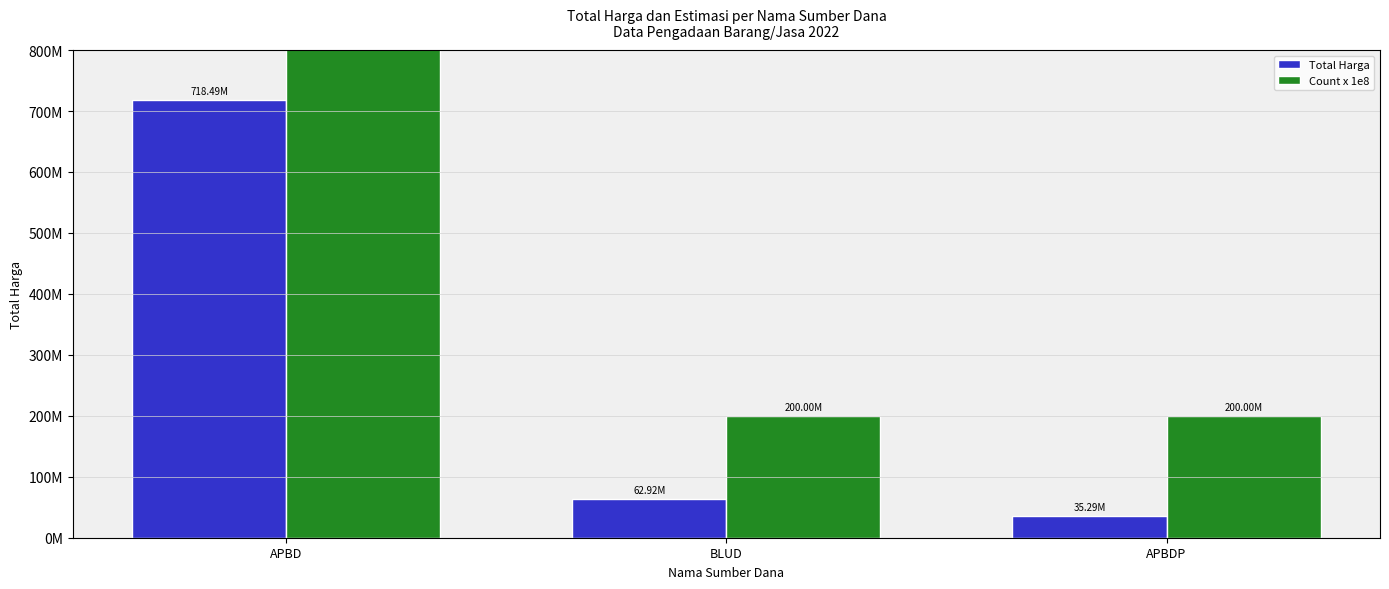

List the series in order of their overall mean, highest first.

Count x 1e8, Total Harga